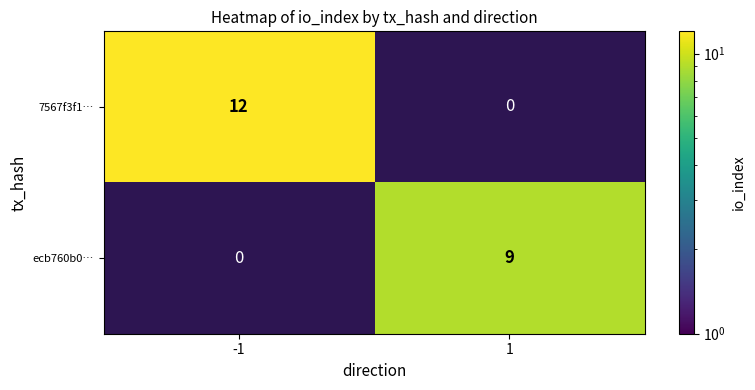

Is it true that 7567f3f1… equals 12 at -1?

True